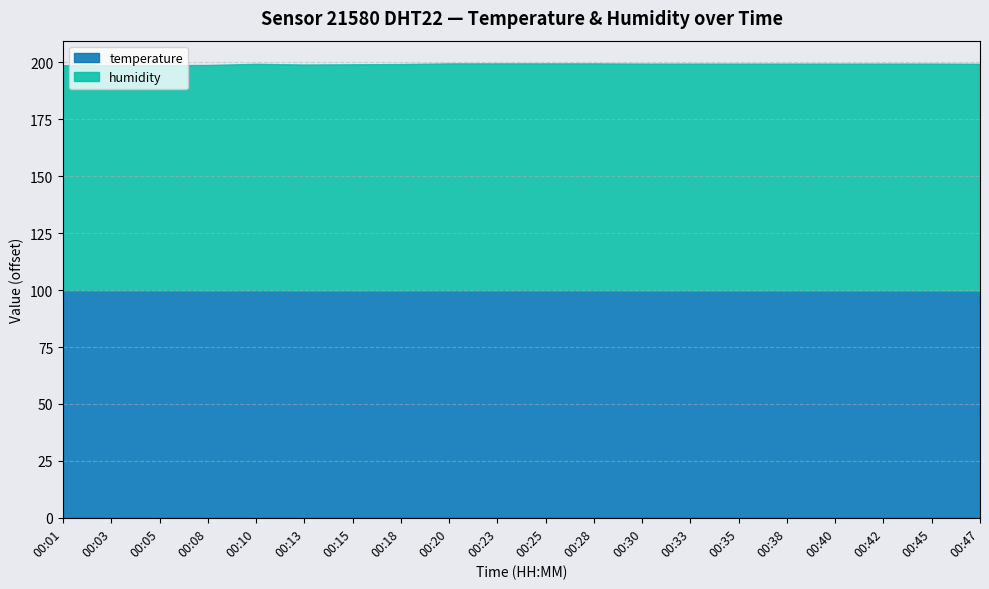

Which series has the largest total across all categories?

humidity